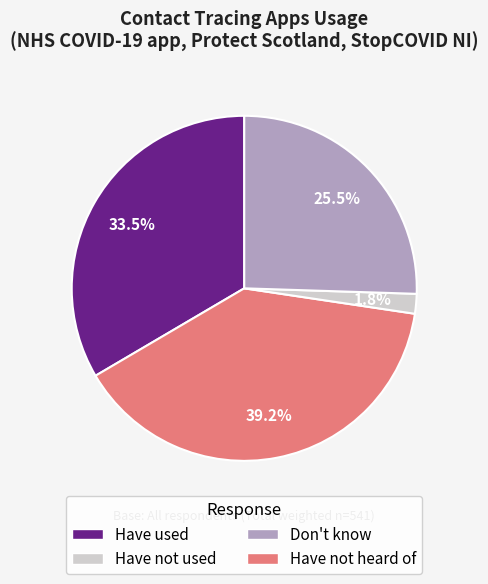

Which slice is the smallest?

Don't know